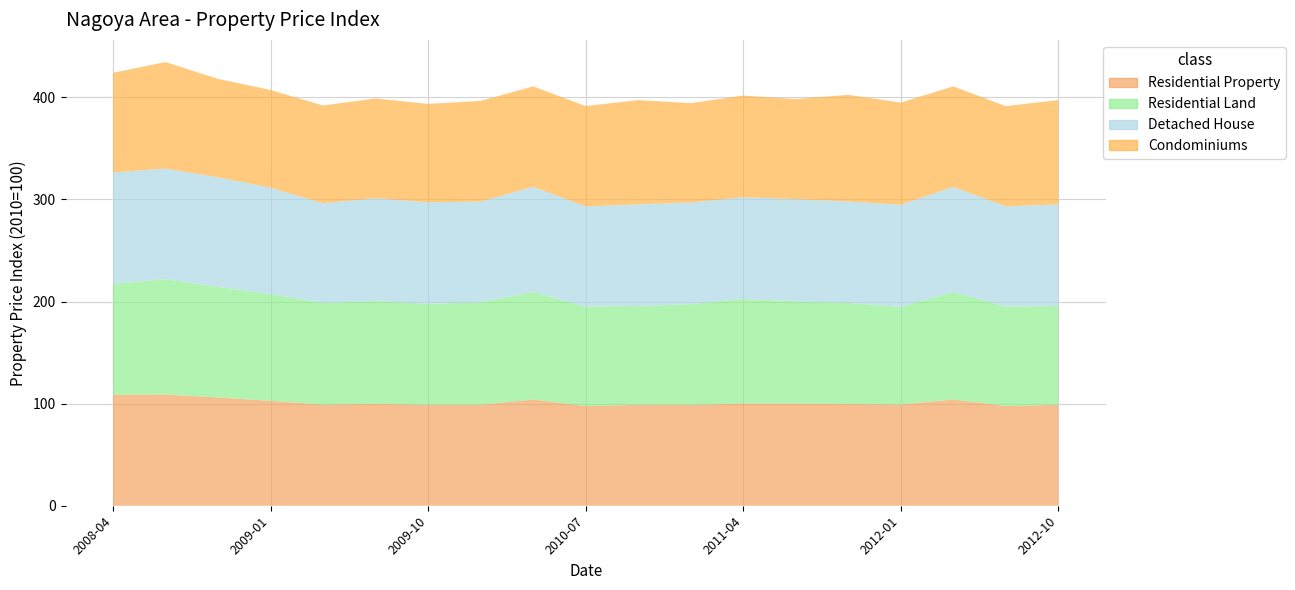

Reading left to right, what are all the values shown in this chart?

Residential Property: 2008-04=108.7	2008-07=108.9	2008-10=106.1	2009-01=102.8	2009-04=99.0	2009-07=99.9	2009-10=98.7	2010-01=98.8	2010-04=104.1	2010-07=97.6	2010-10=98.8	2011-01=98.8	2011-04=100.1	2011-07=100.1	2011-10=99.6	2012-01=99.1	2012-04=104.1	2012-07=97.6	2012-10=98.8
Residential Land: 2008-04=108.6	2008-07=113.0	2008-10=108.2	2009-01=104.6	2009-04=99.7	2009-07=100.5	2009-10=99.1	2010-01=100.4	2010-04=105.3	2010-07=97.5	2010-10=96.8	2011-01=98.7	2011-04=102.4	2011-07=100.1	2011-10=99.0	2012-01=95.7	2012-04=105.3	2012-07=97.5	2012-10=96.8
Detached House: 2008-04=109.2	2008-07=108.3	2008-10=107.4	2009-01=104.1	2009-04=97.6	2009-07=100.8	2009-10=99.3	2010-01=98.7	2010-04=102.9	2010-07=98.1	2010-10=99.6	2011-01=99.5	2011-04=99.7	2011-07=100.1	2011-10=99.3	2012-01=100.0	2012-04=102.9	2012-07=98.1	2012-10=99.6
Condominiums: 2008-04=97.5	2008-07=104.3	2008-10=96.4	2009-01=95.7	2009-04=95.7	2009-07=97.6	2009-10=96.4	2010-01=98.6	2010-04=98.4	2010-07=98.3	2010-10=102.1	2011-01=97.3	2011-04=99.5	2011-07=98.0	2011-10=104.5	2012-01=100.0	2012-04=98.4	2012-07=98.3	2012-10=102.1